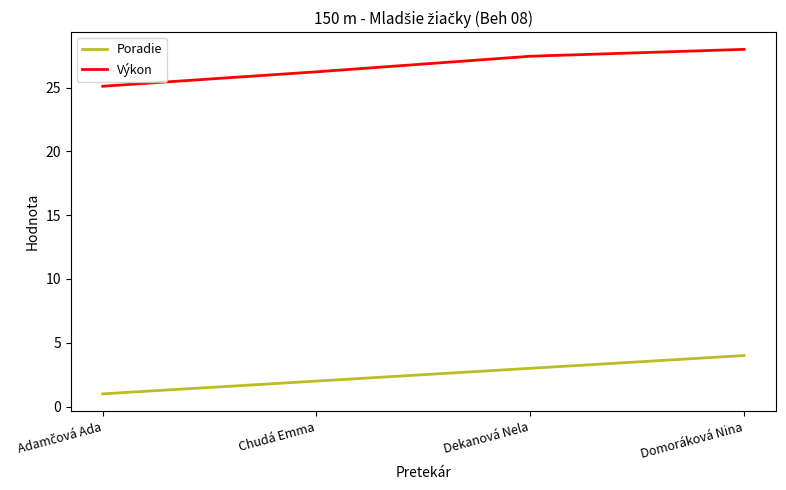

Rank the series by their maximum value, from lowest to highest.

Poradie, Výkon